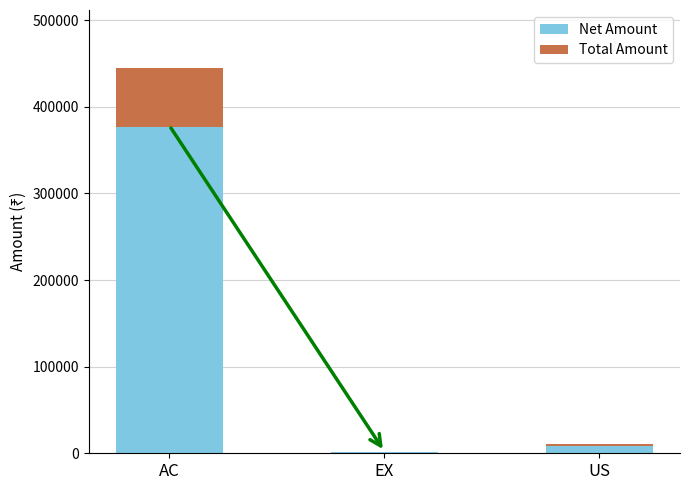

What is the highest value of the Net Amount series?

377203.5